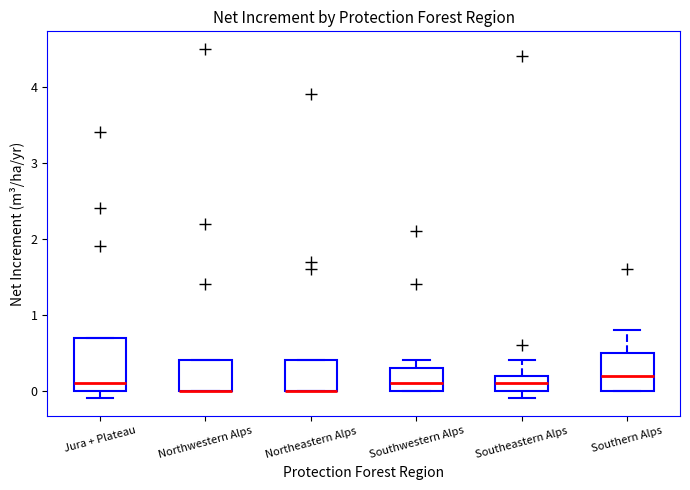

Reading left to right, read every box against the y-axis: the position of its median line, the range the box covers, and the ends of its whiskers. The values are not printed on the chart, so give them approximately, as read against the axis.

Jura + Plateau: median 0.1, box 0.0 to 0.7, whiskers -0.1 to 0.7
Northwestern Alps: median 0.0 (drawn on the box's lower edge), box 0.0 to 0.4, whiskers 0.0 to 0.4
Northeastern Alps: median 0.0 (drawn on the box's lower edge), box 0.0 to 0.4, whiskers 0.0 to 0.4
Southwestern Alps: median 0.1, box 0.0 to 0.3, whiskers 0.0 to 0.4
Southeastern Alps: median 0.1, box 0.0 to 0.2, whiskers -0.1 to 0.4
Southern Alps: median 0.2, box 0.0 to 0.5, whiskers 0.0 to 0.8